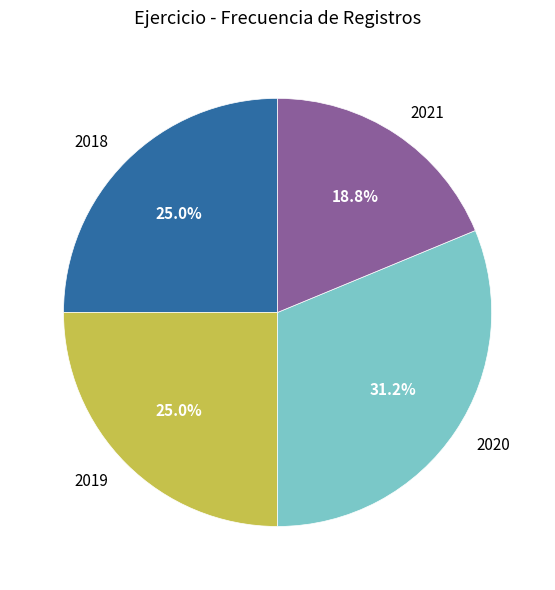

To the nearest percent, what is the average slice percentage?

25%